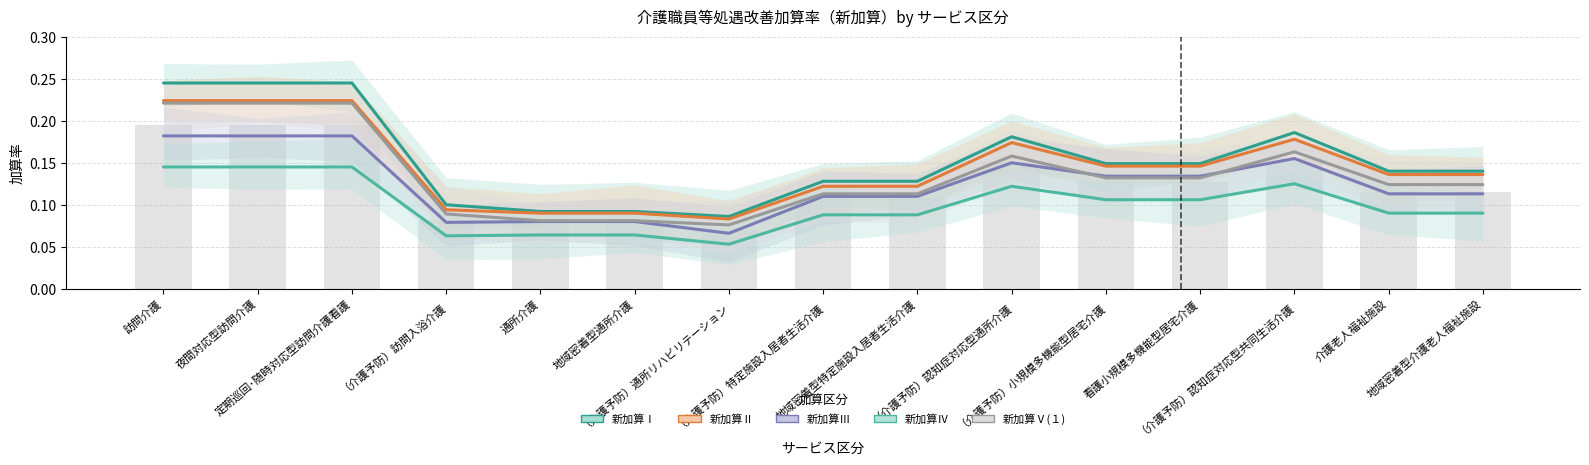

Between 訪問介護 and 定期巡回･随時対応型訪問介護看護, which series saw the biggest shift?

新加算Ⅰ